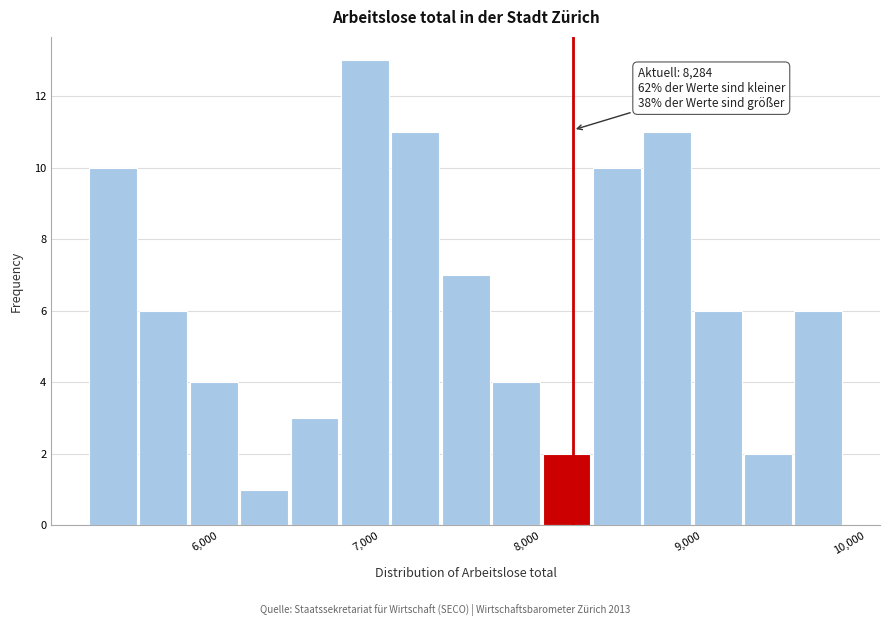

Read against the x-axis, roughly where is the centre of the tallest bar?

7000